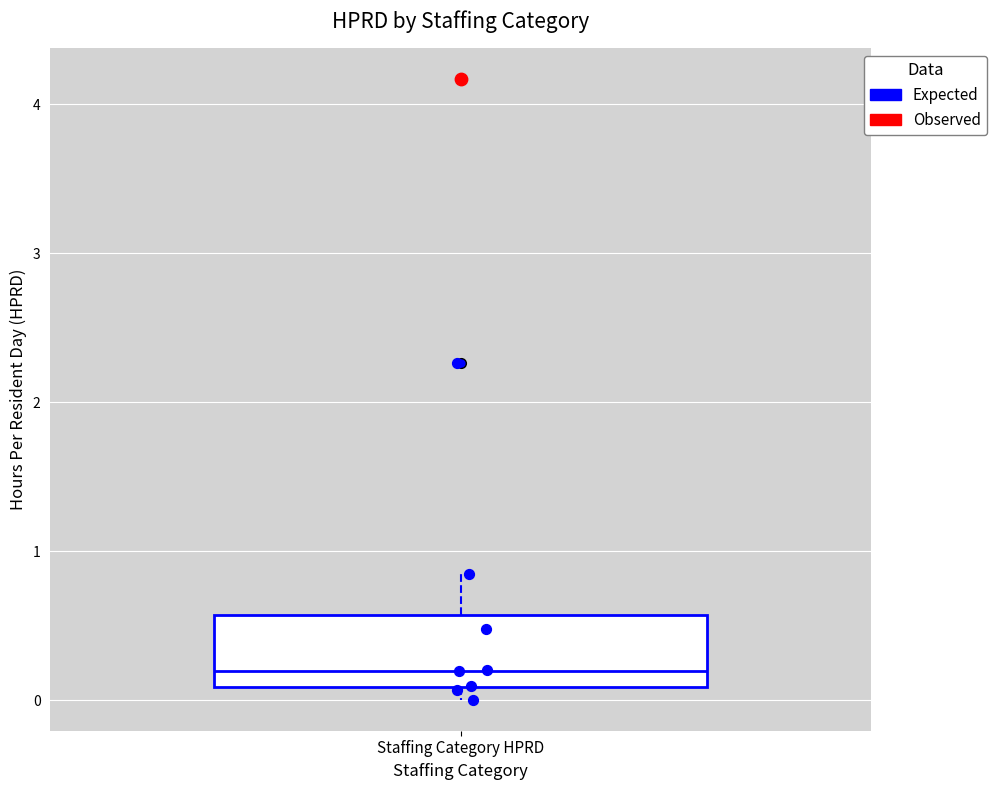

Transcribe this box plot: give where the median line is, the range the box spans, and where the two whiskers end, as read against the y-axis. The values are not printed on the chart, so give them approximately, as read against the axis.

median 0.2, box 0.1 to 0.6, whiskers 0.0 to 0.8